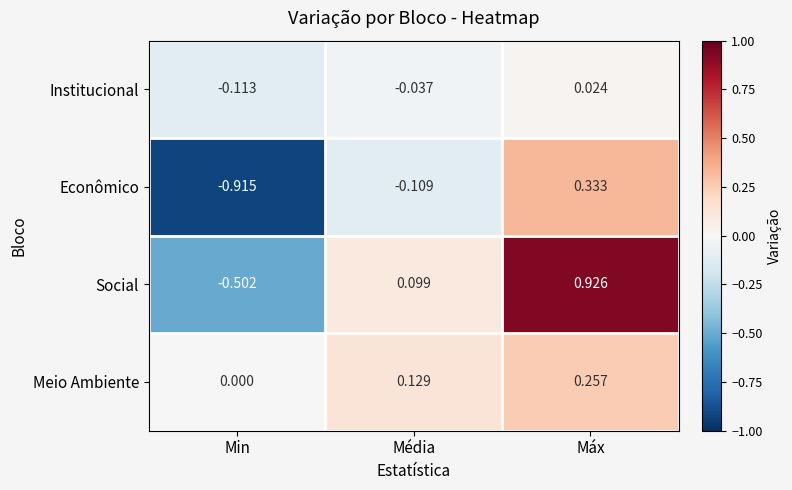

How many categories are shown in the chart?

3